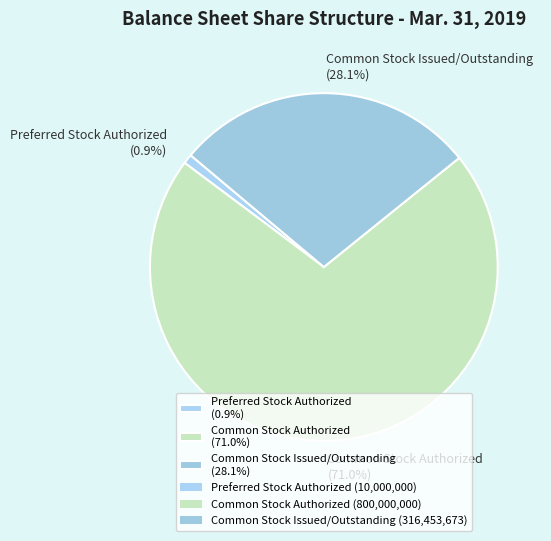

What percentage do Common Stock Issued/Outstanding and Common Stock Authorized together represent?

99.1%